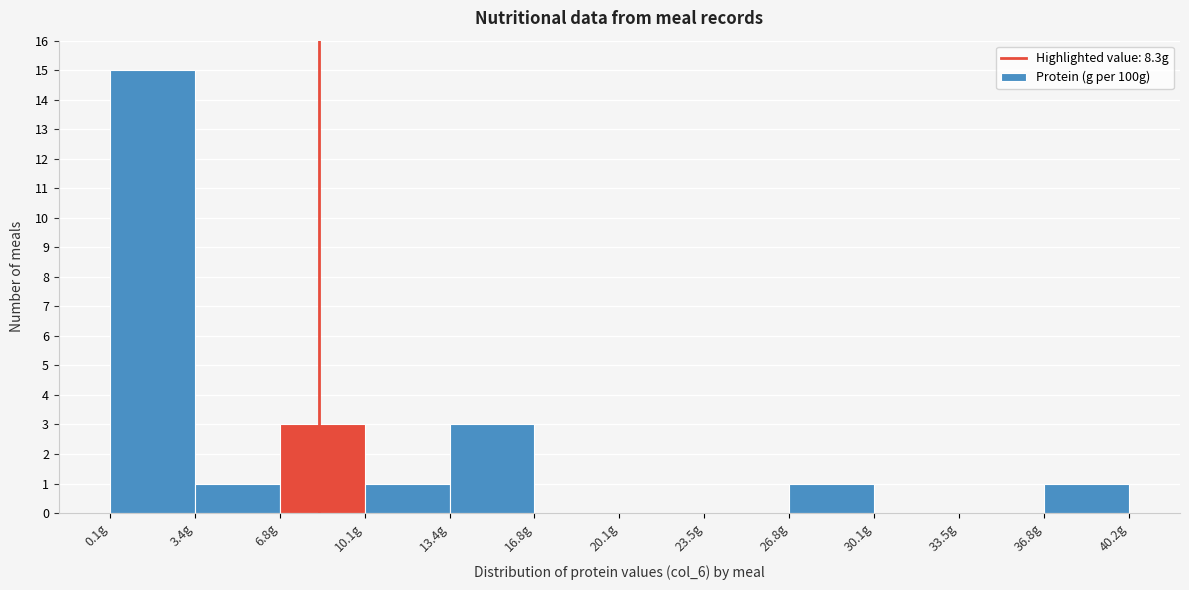

Over which range of the x-axis is the bar tallest?

0.0 to 3.5